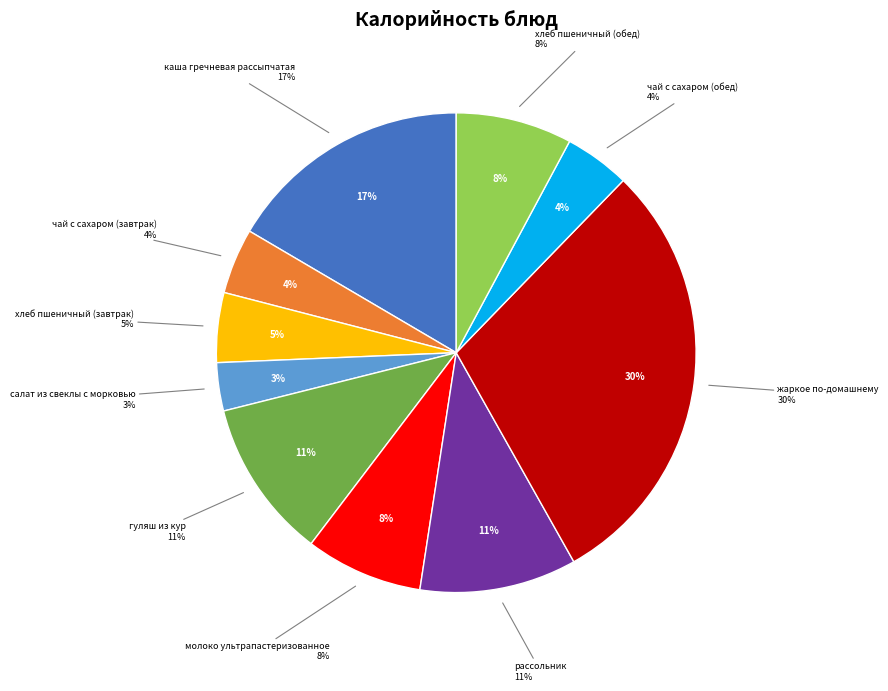

How many slices are in this pie chart?

10